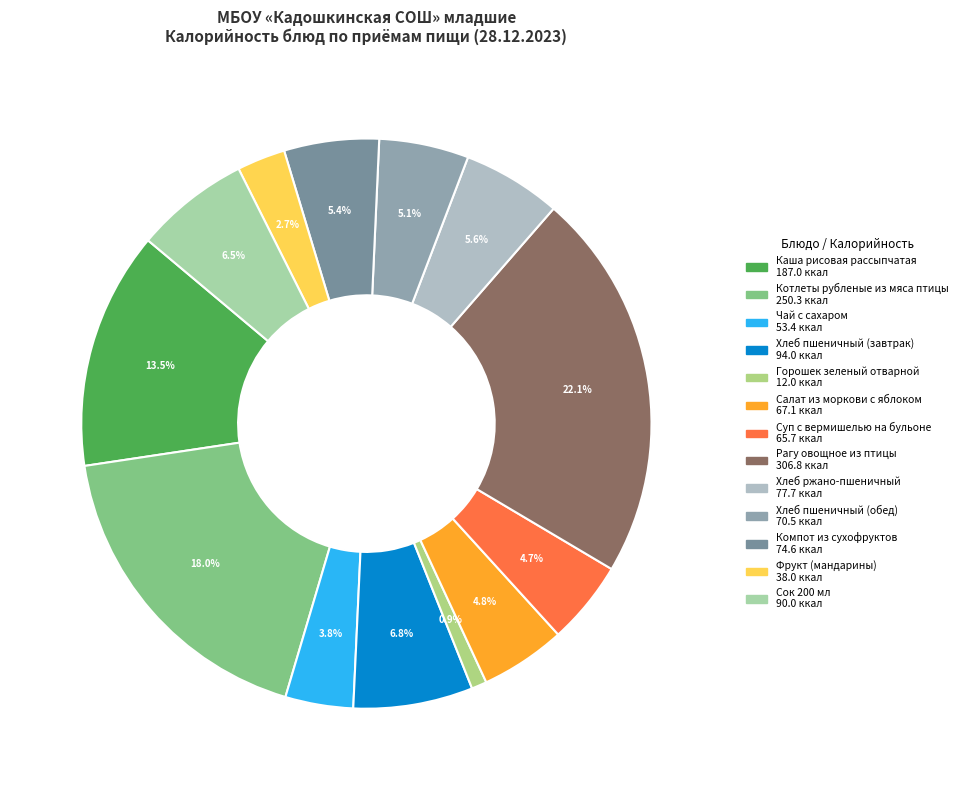

To the nearest percent, what portion does Хлеб пшеничный (завтрак) represent?

7%